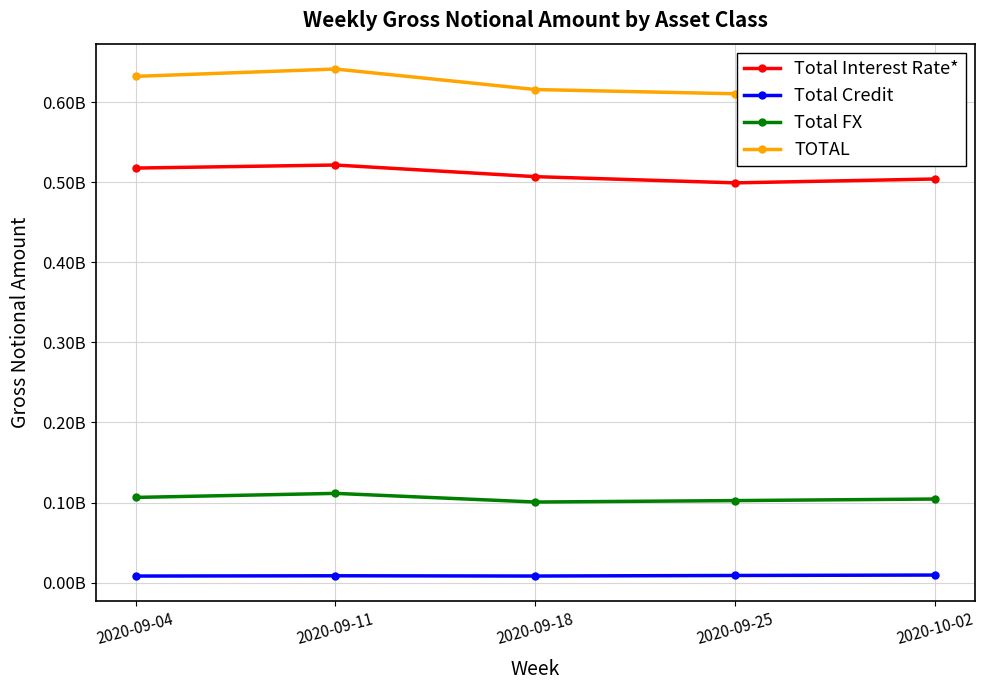

Reading left to right, transcribe all the data shown in this chart.

Total Interest Rate*: 517646730	521453614	506937966	499168144	504008073
Total Credit: 8158611	8496727	8178188	8866619	9413165
Total FX: 106353689	111395152	100590579	102394190	104349818
TOTAL: 632159030	641345493	615706734	610428953	617771057